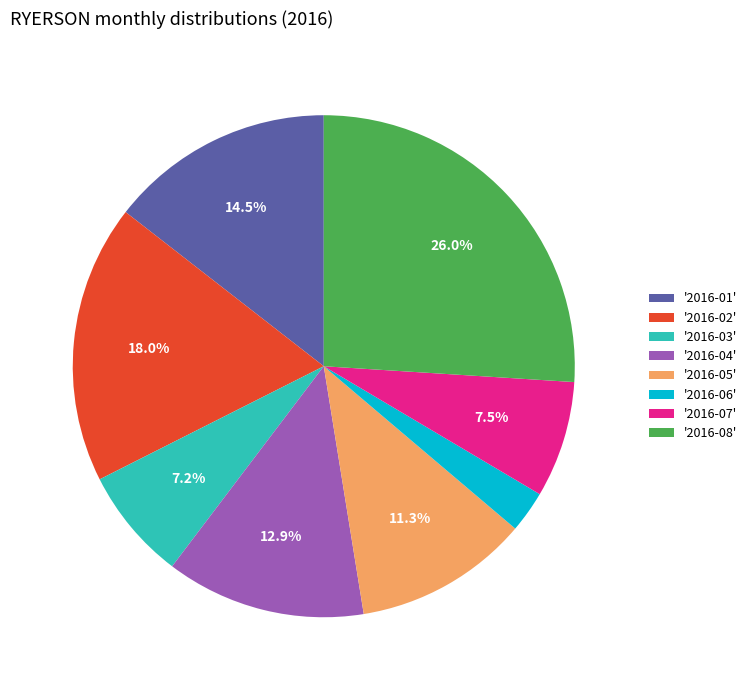

Does any single category account for the majority?

No